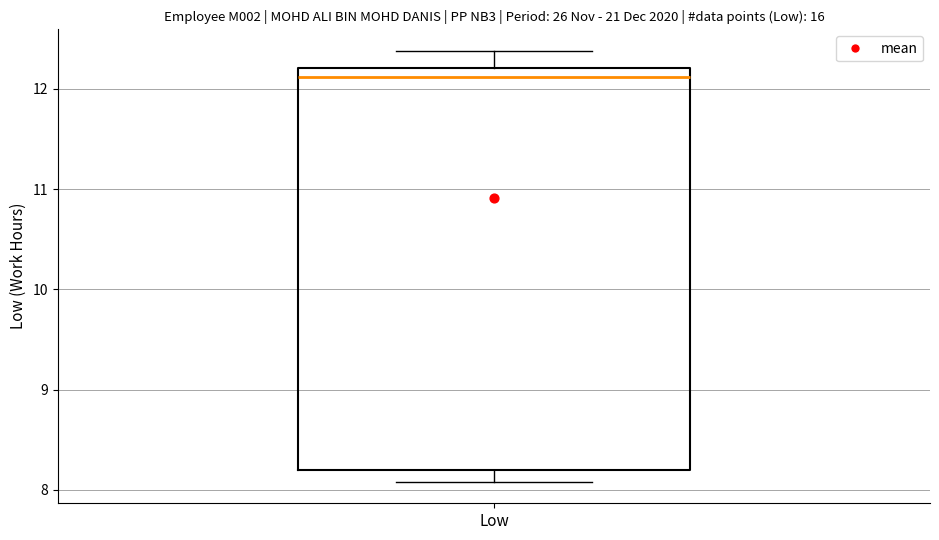

Read this box plot against the y-axis: the position of the median line, the range covered by the box, and the ends of both whiskers. The values are not printed on the chart, so give them approximately, as read against the axis.

median 12.1, box 8.2 to 12.2, whiskers 8.1 to 12.4